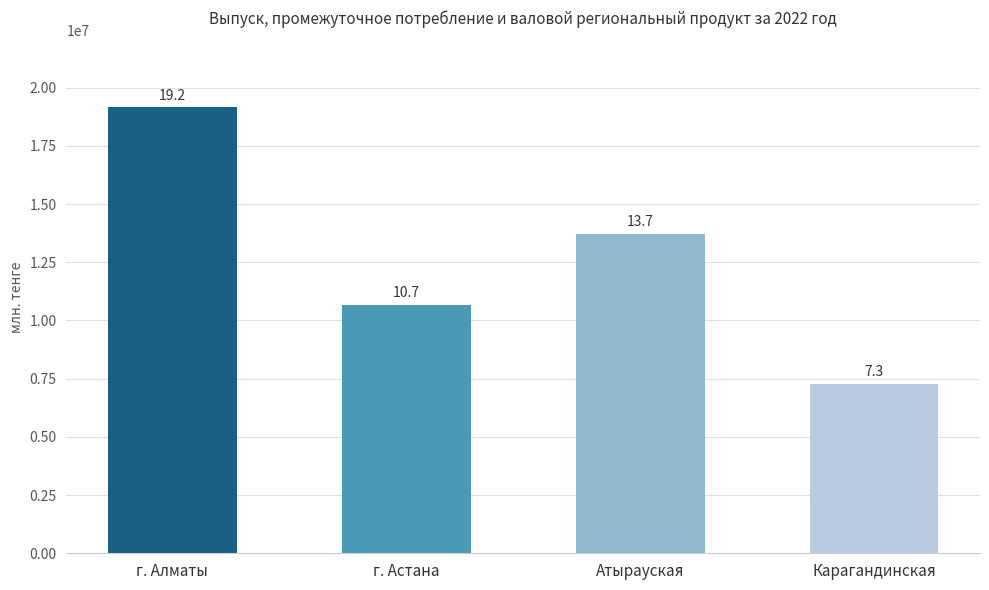

What is the ratio of the value at г. Алматы to the value at Карагандинская?

2.6